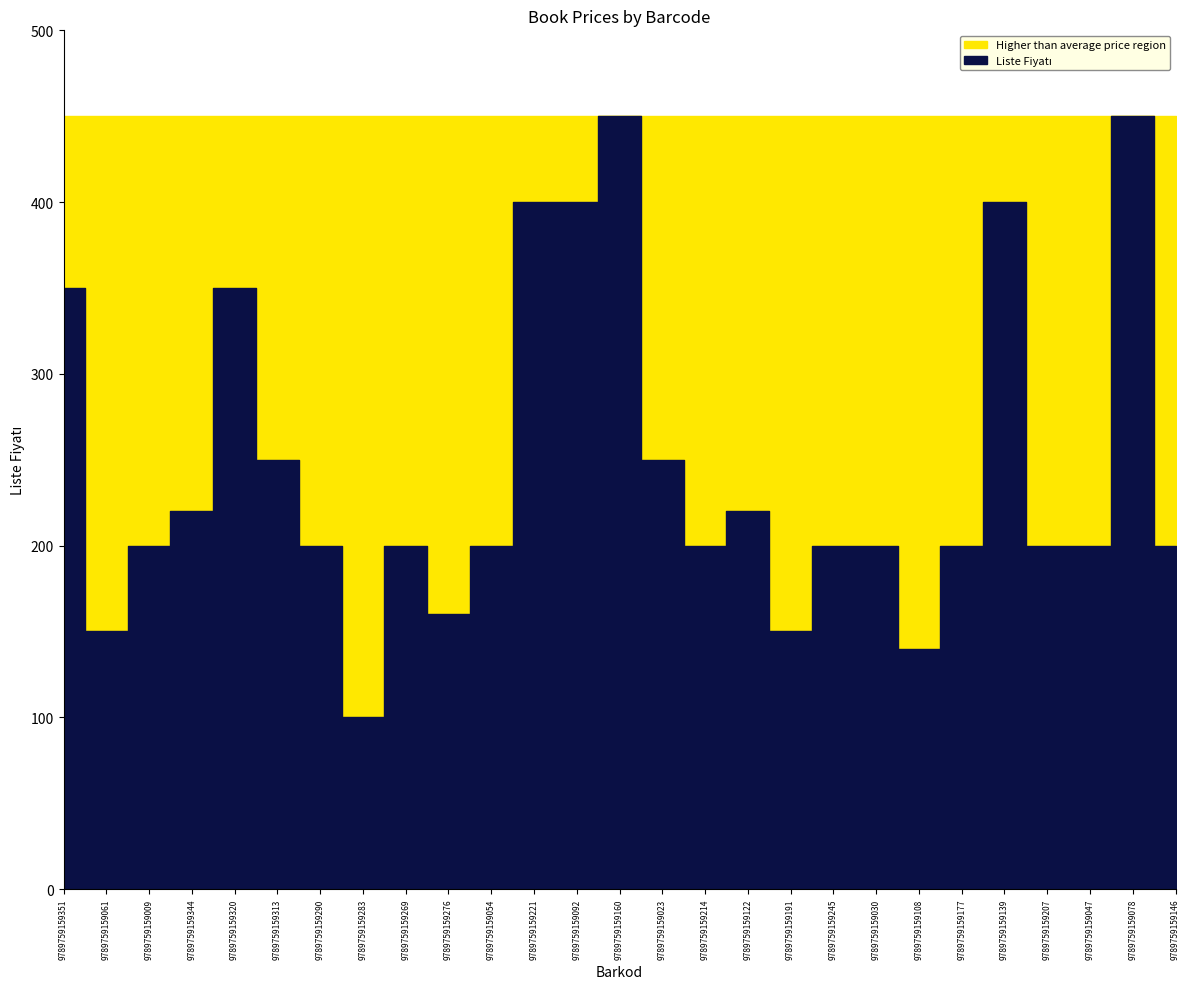

At which category does the data reach its first local valley?

9789759159061